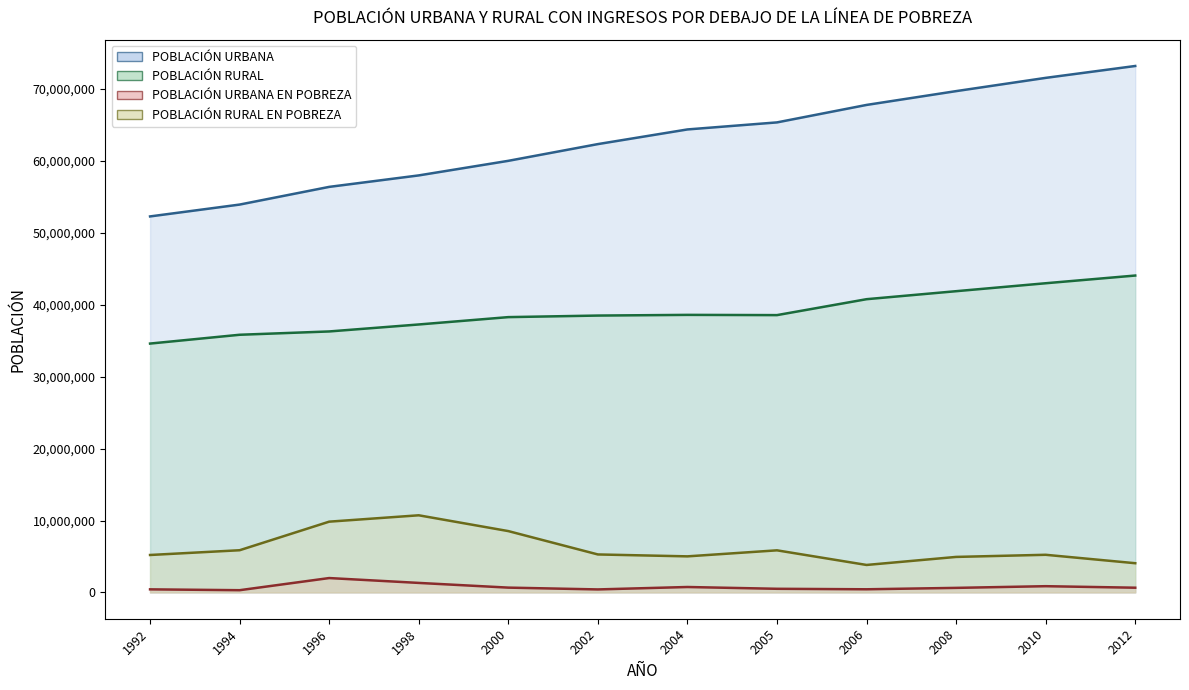

True or false: POBLACIÓN URBANA EN POBREZA and POBLACIÓN URBANA cross at least once.

False